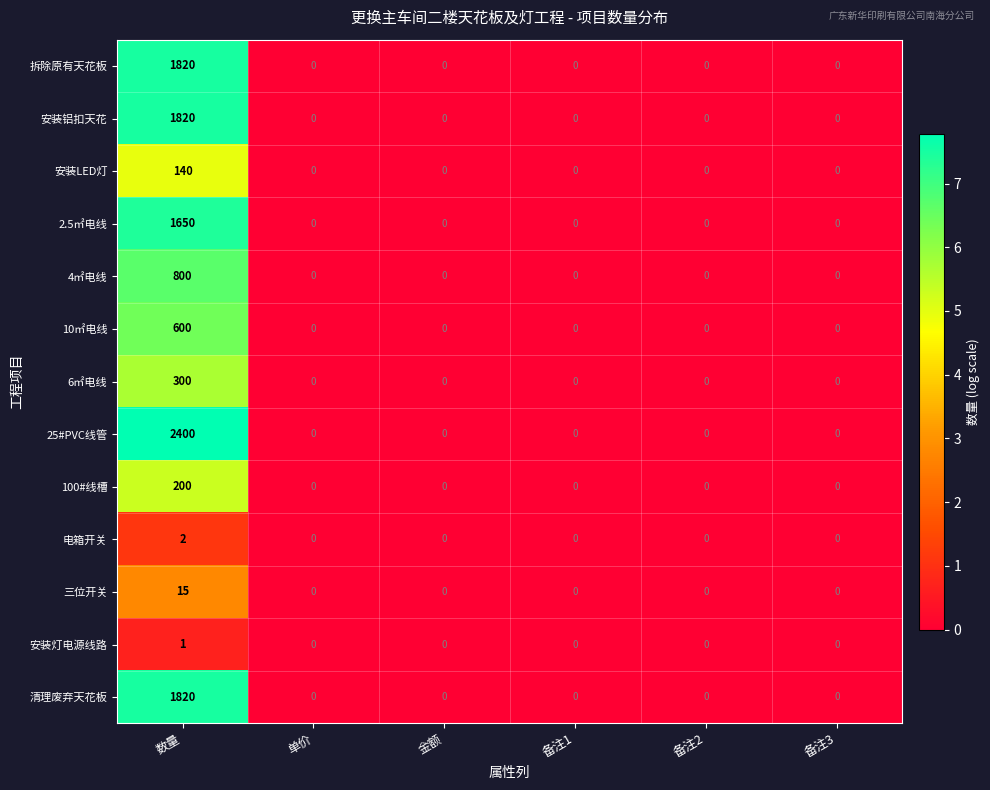

Which category has the highest value across all series?

数量